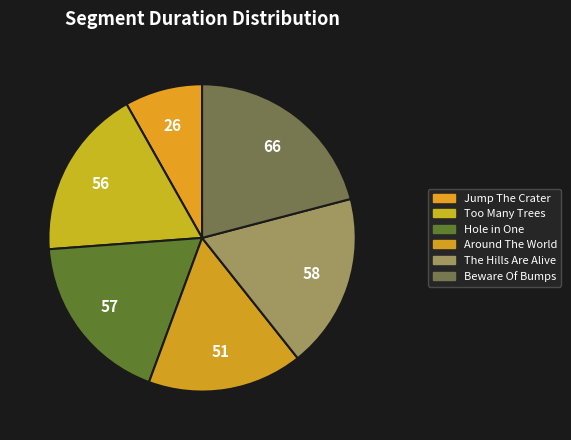

What is the largest slice in the pie chart?

Beware Of Bumps